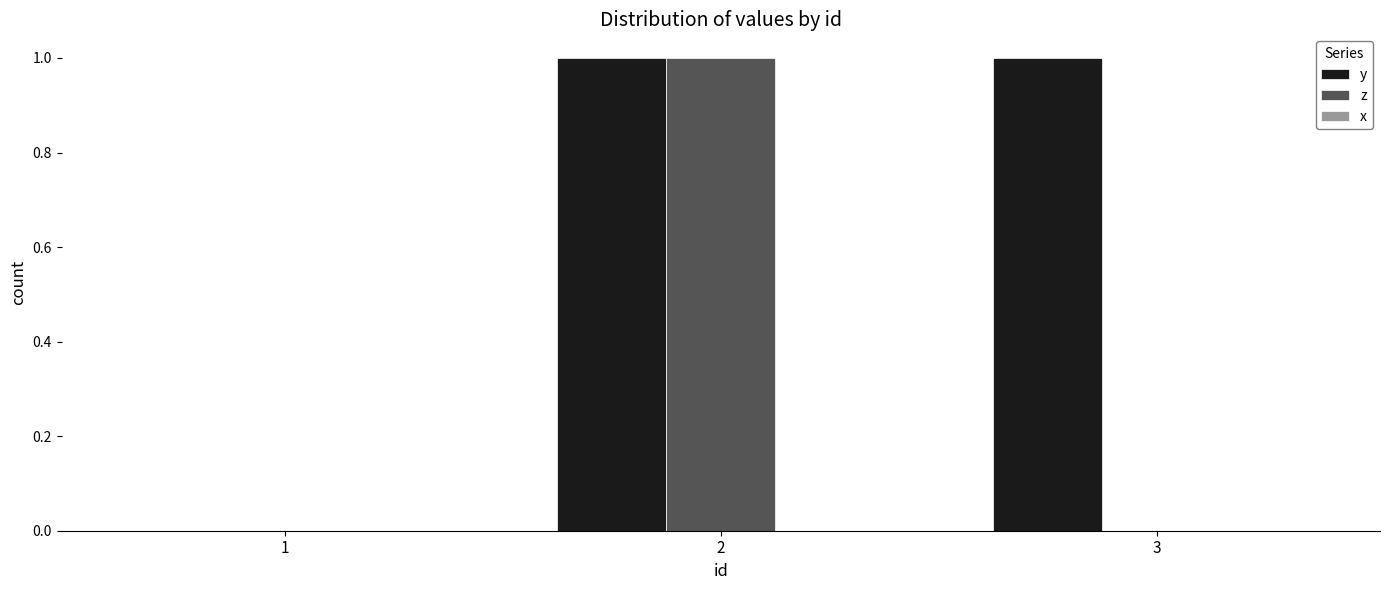

Which series has the largest total across all categories?

y